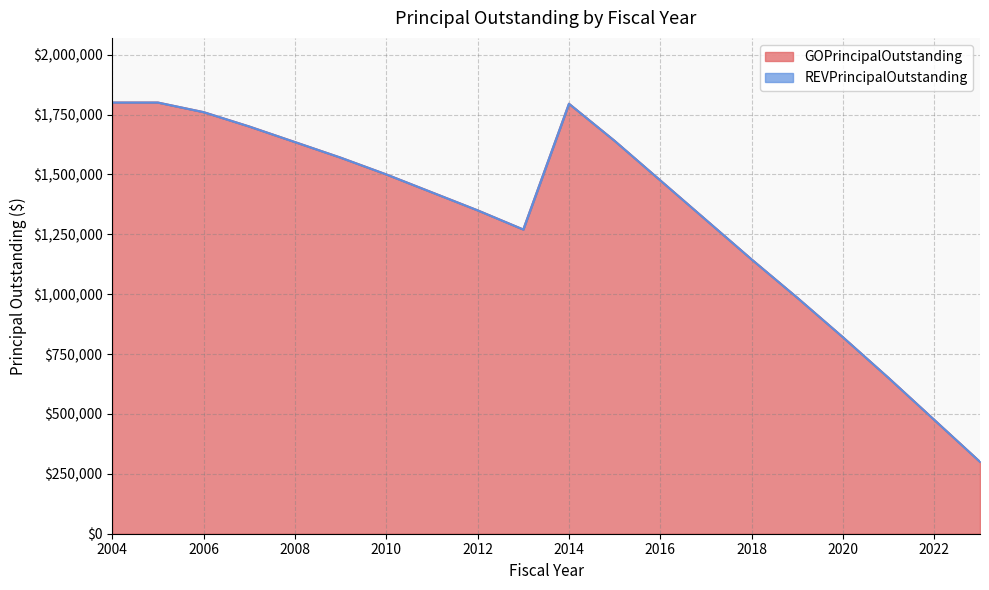

At which category does the data reach its first local peak?

2014